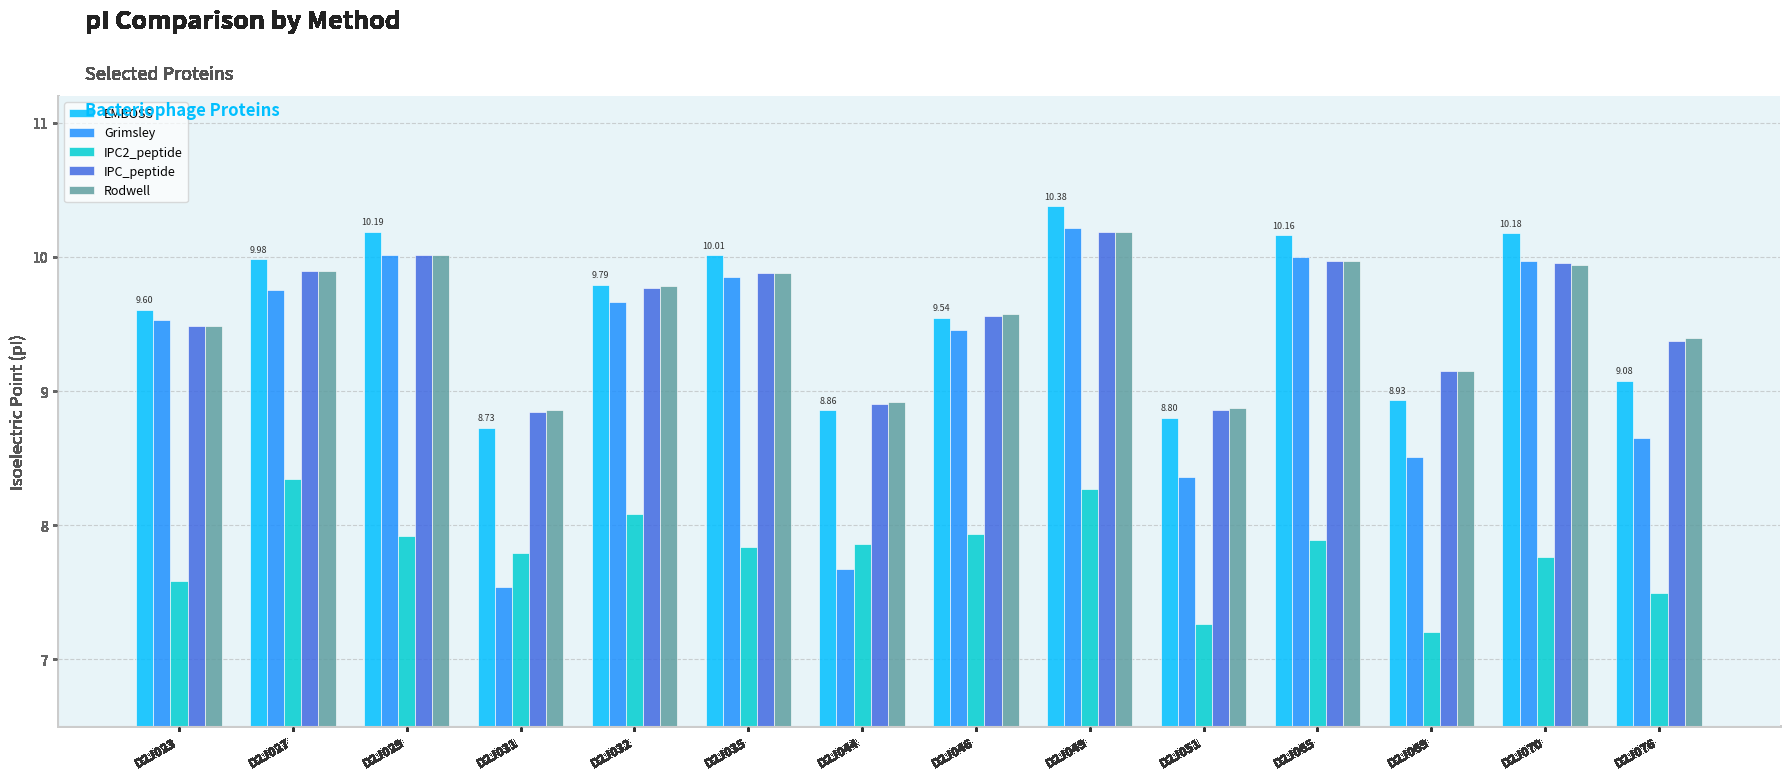

What is the difference between the maximum and minimum values in the IPC_peptide series?

1.3